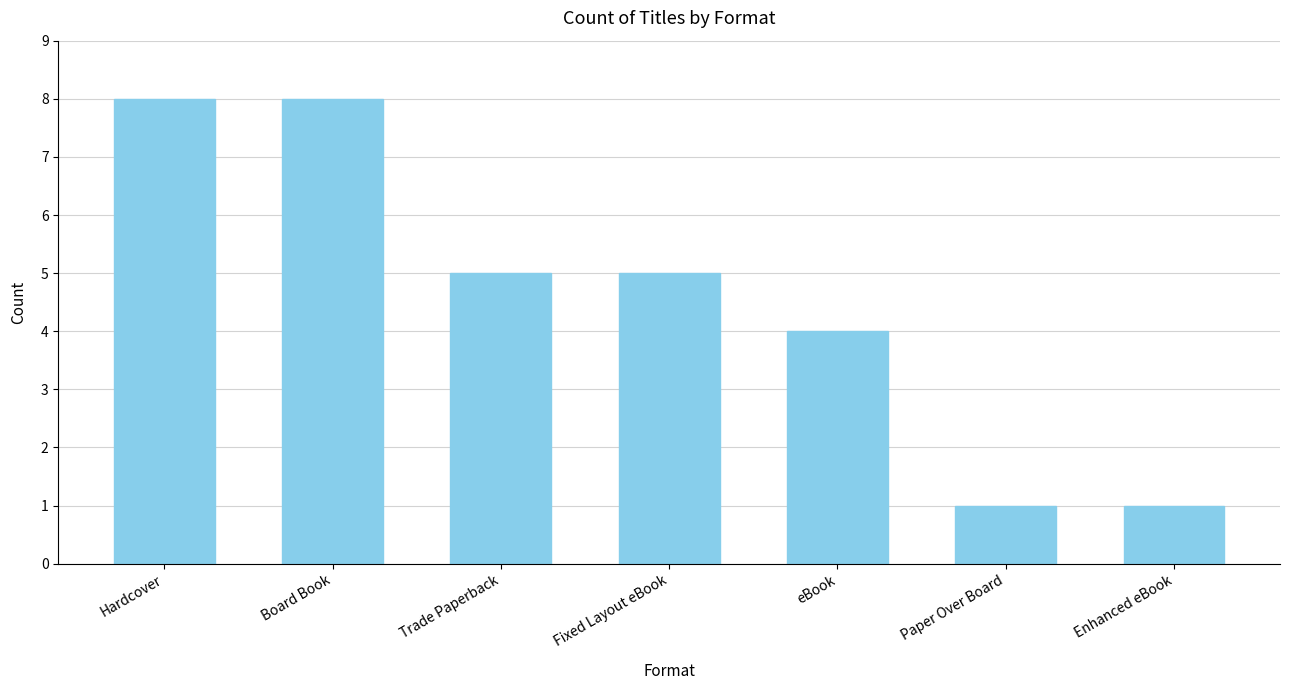

What is the sum of all values?

32